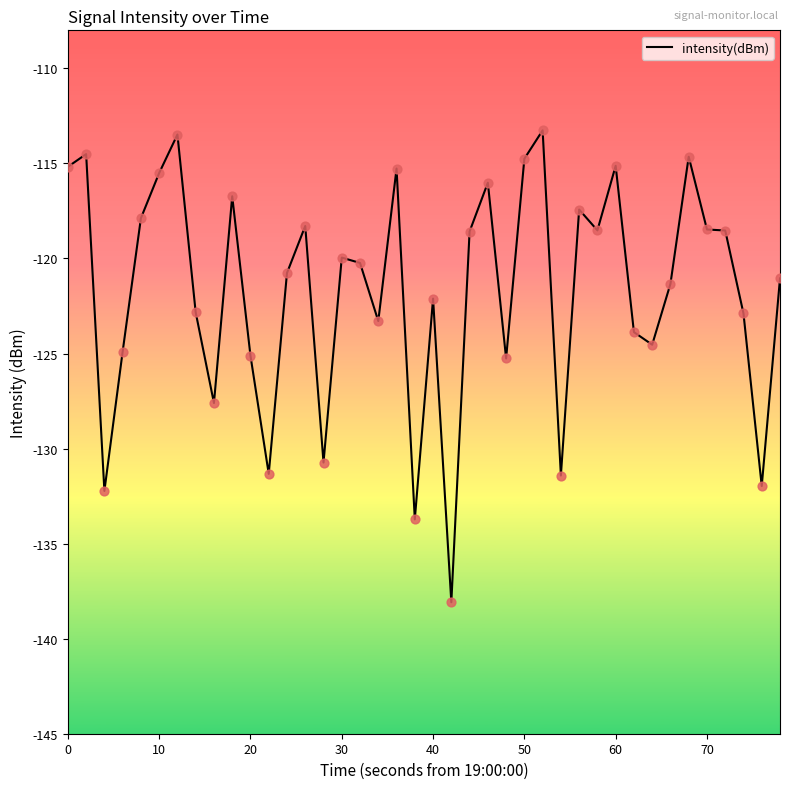

What is the difference between the maximum and minimum values?

24.8